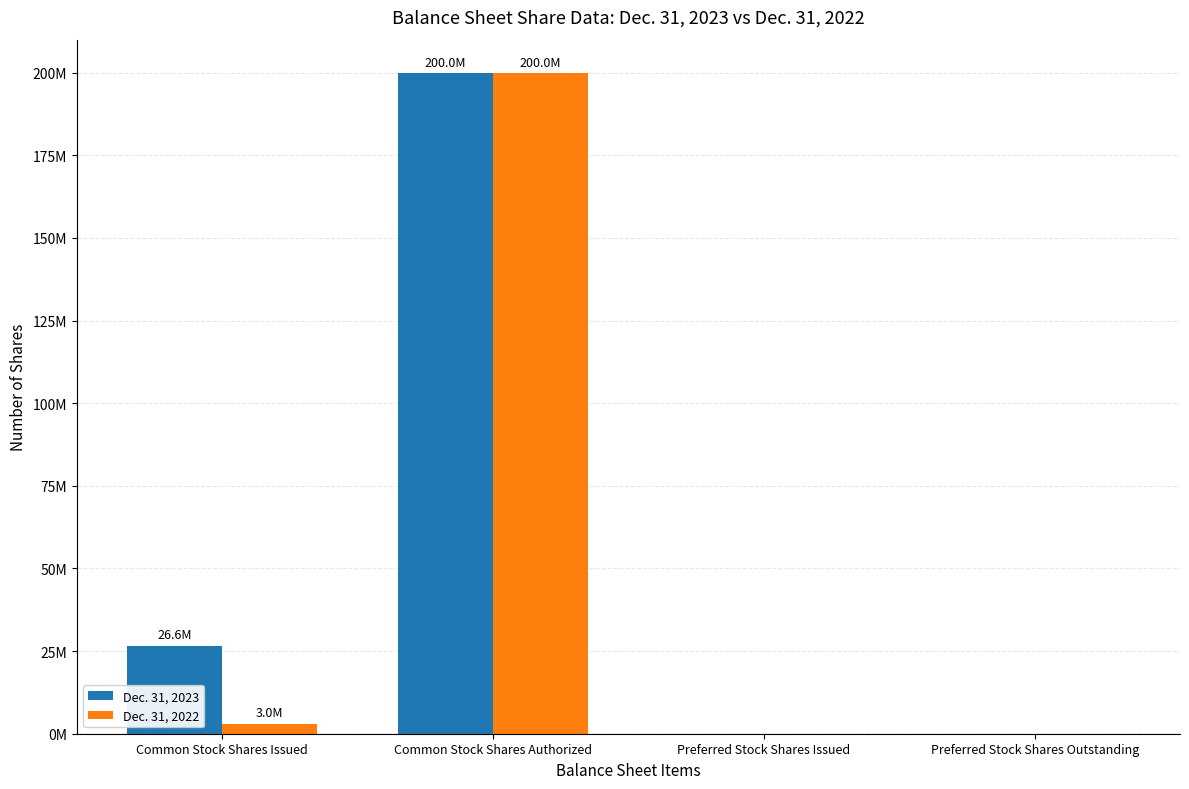

What is the value of the Dec. 31, 2023 bar at the 1st from the left?

26646000